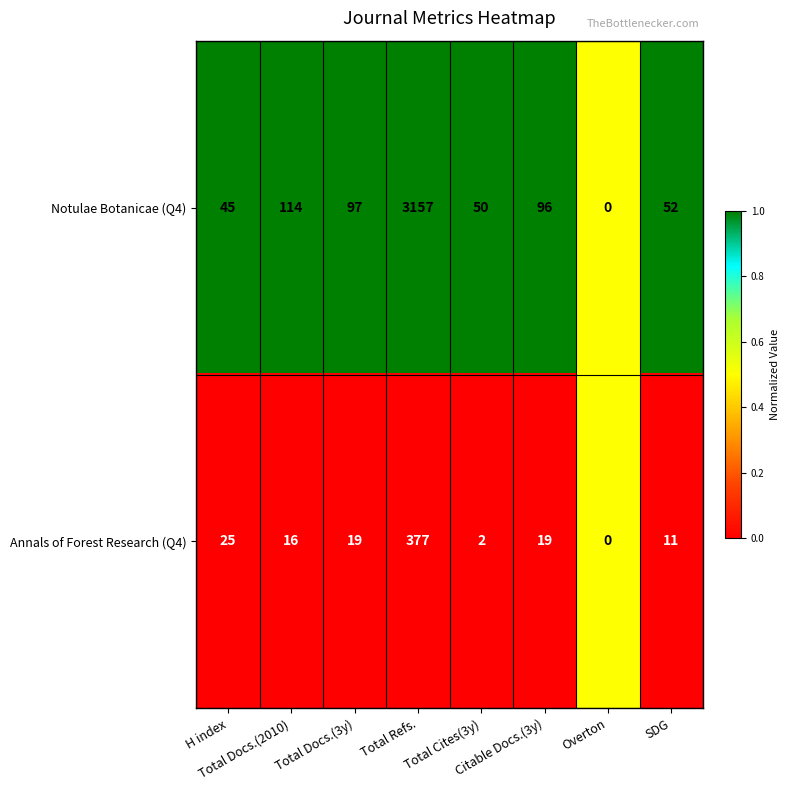

Which series has the widest spread of values?

Notulae Botanicae (Q4)